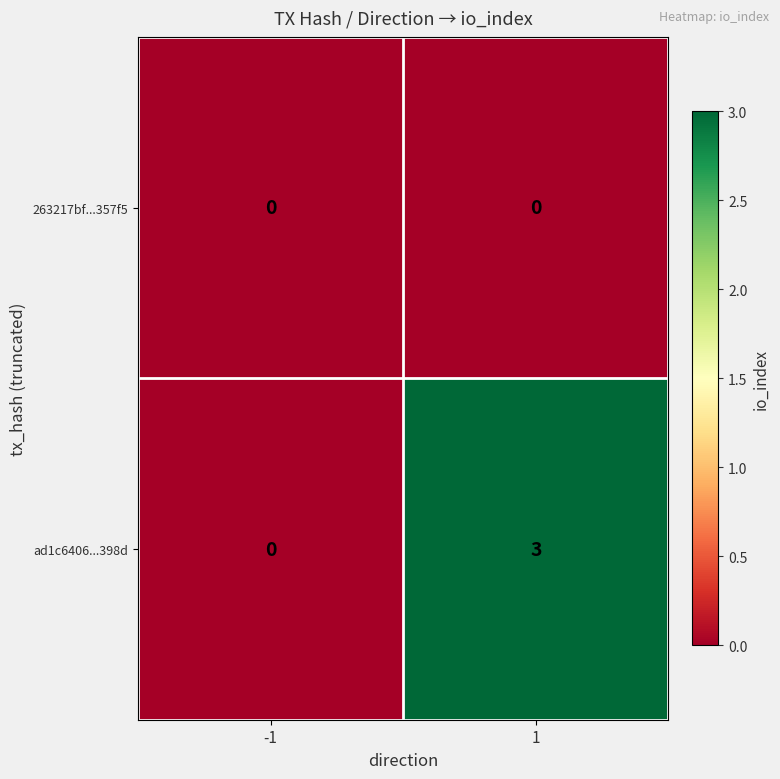

Rank the series at 1 from highest to lowest value.

ad1c6406...398d, 263217bf...357f5